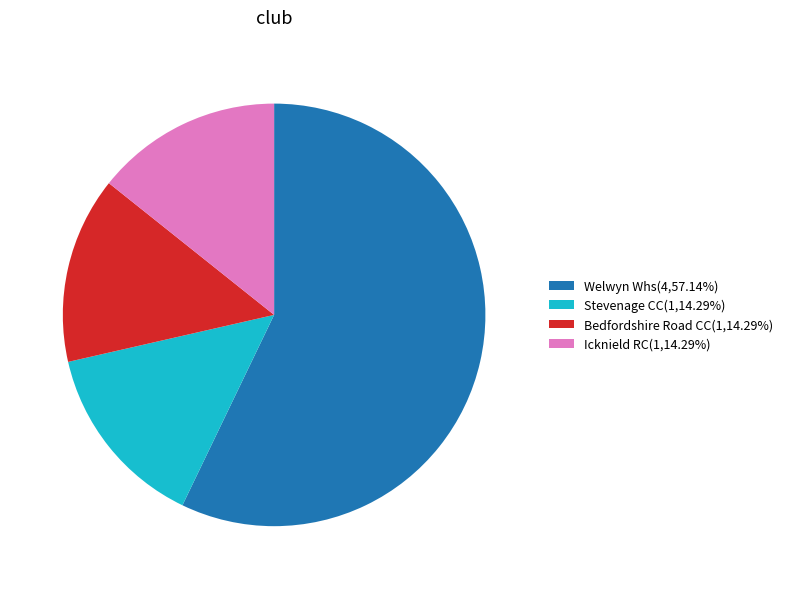

Is the sum of Bedfordshire Road CC(1,14.29%) and Welwyn Whs(4,57.14%) greater than half?

Yes